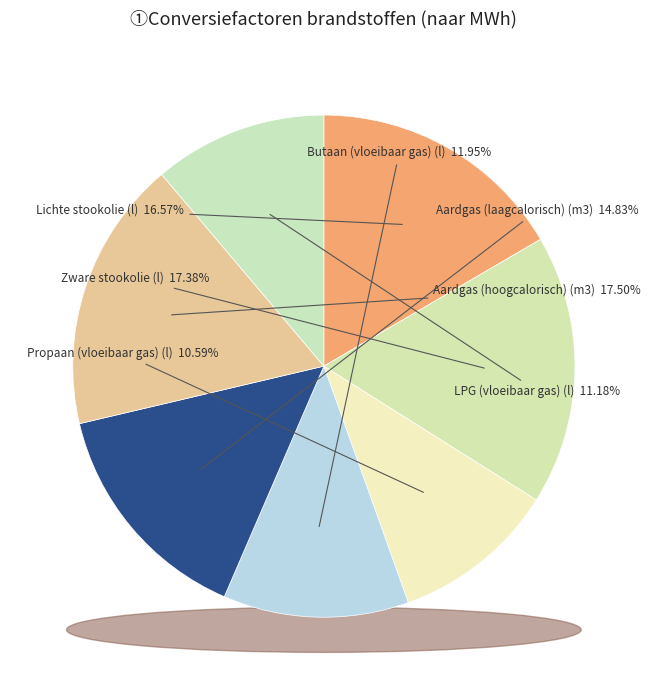

Is it true that Lichte stookolie (l) is 25% of the pie?

False